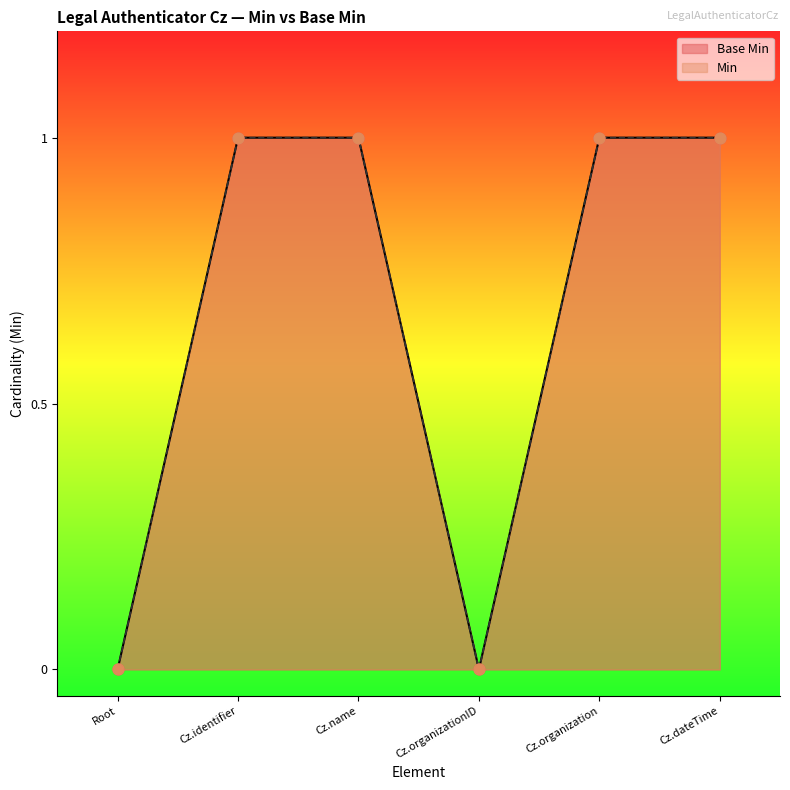

What are all the series names shown in the legend?

Base Min, Min